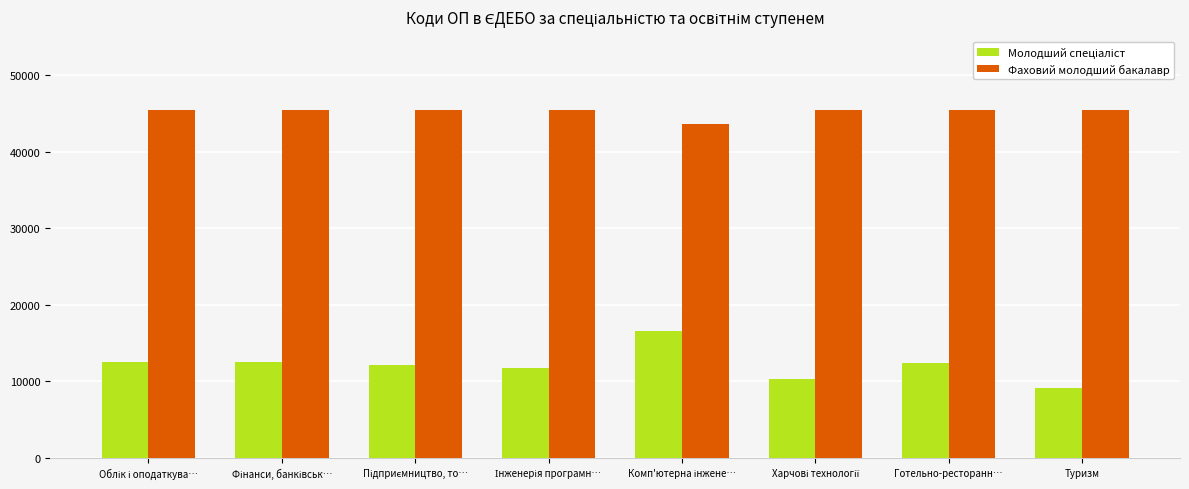

How many groups of bars are there?

8